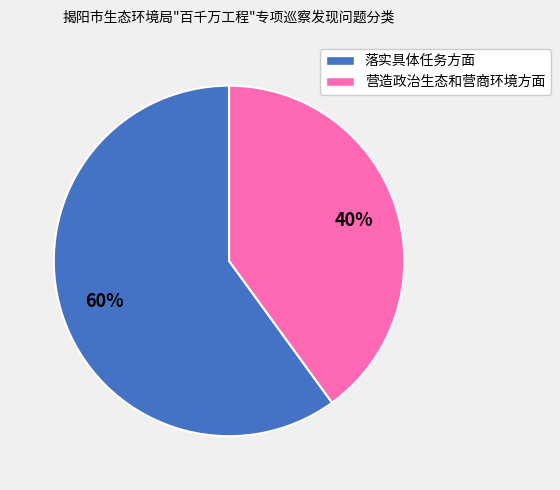

Does 落实具体任务方面 represent more than half of the total?

Yes